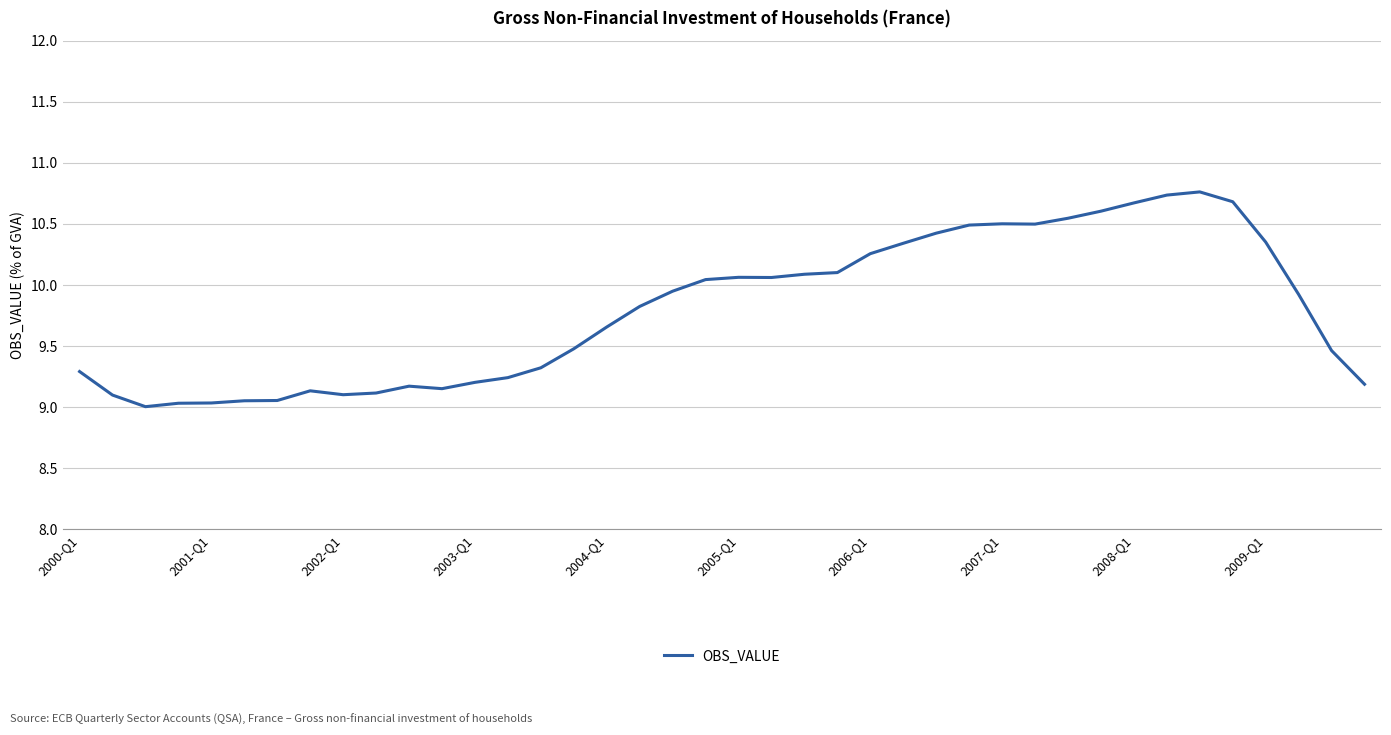

What is the minimum value shown in the chart?

9.0